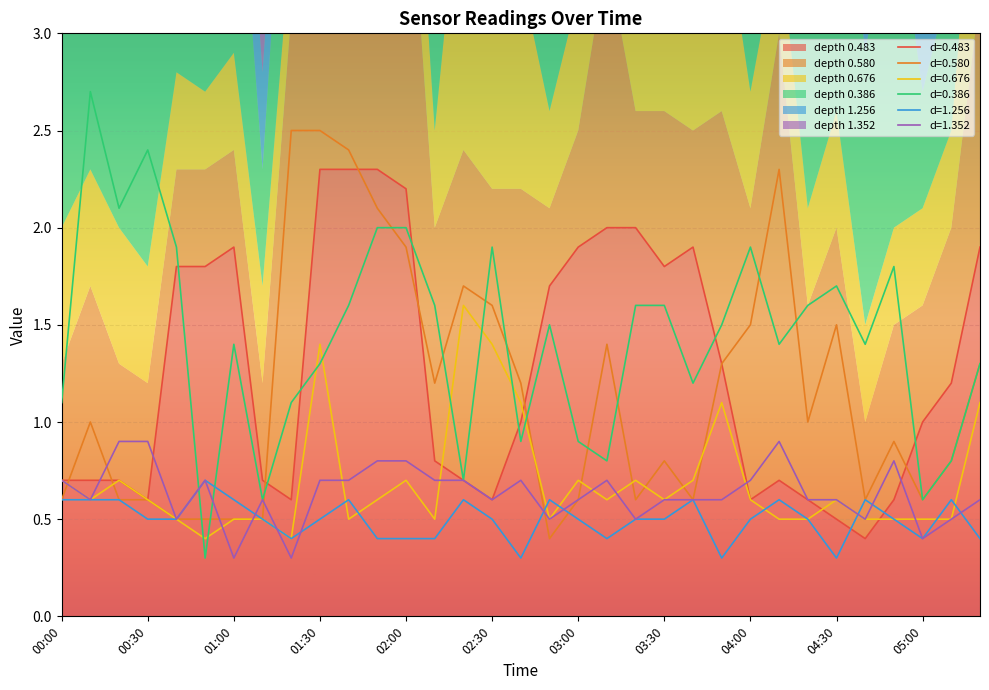

The value of 0.386 at 04:40 is 0.9. True or false?

False